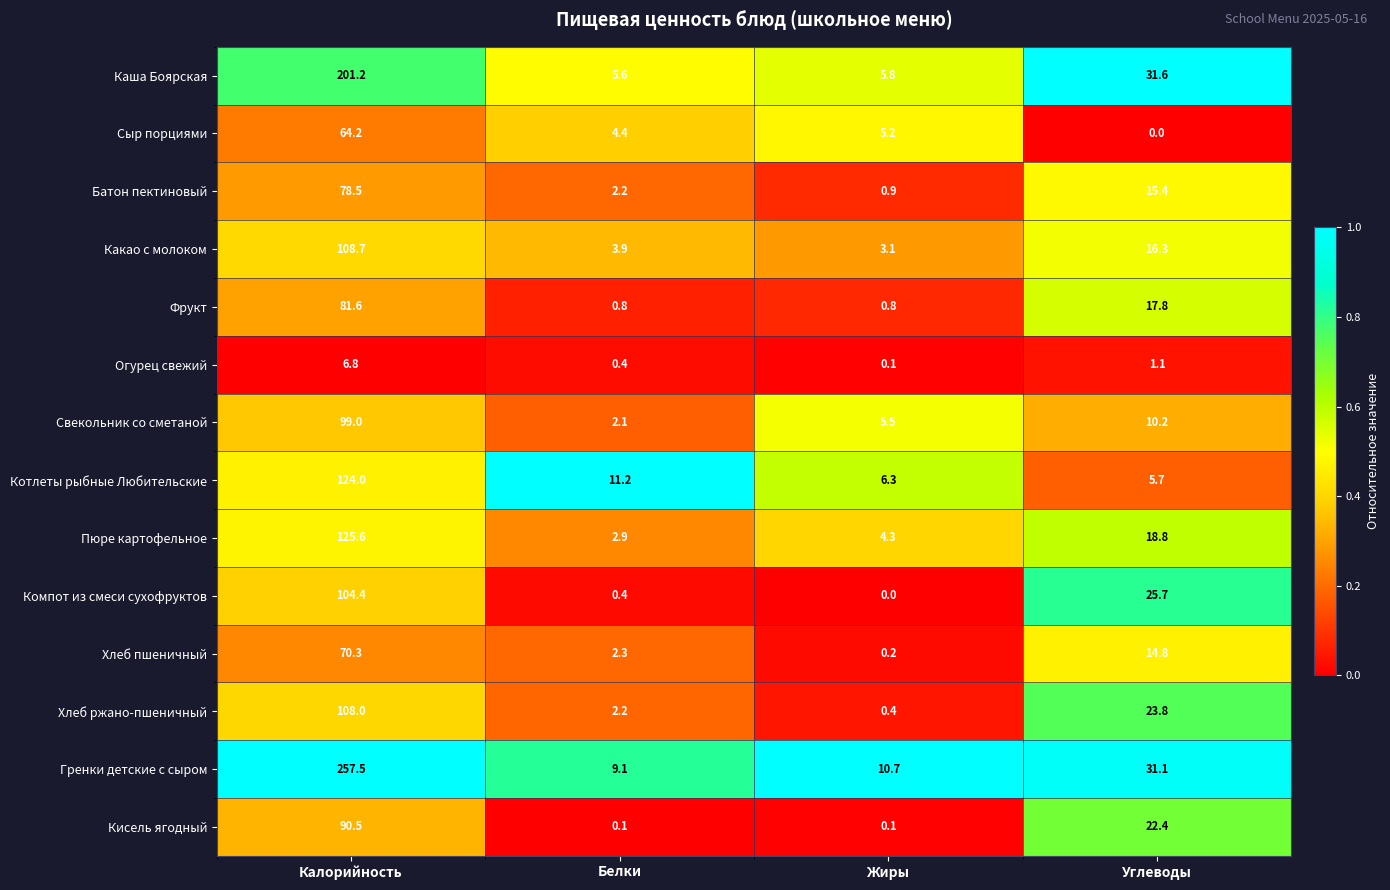

Where is Сыр порциями nearest to the value 32?

Жиры